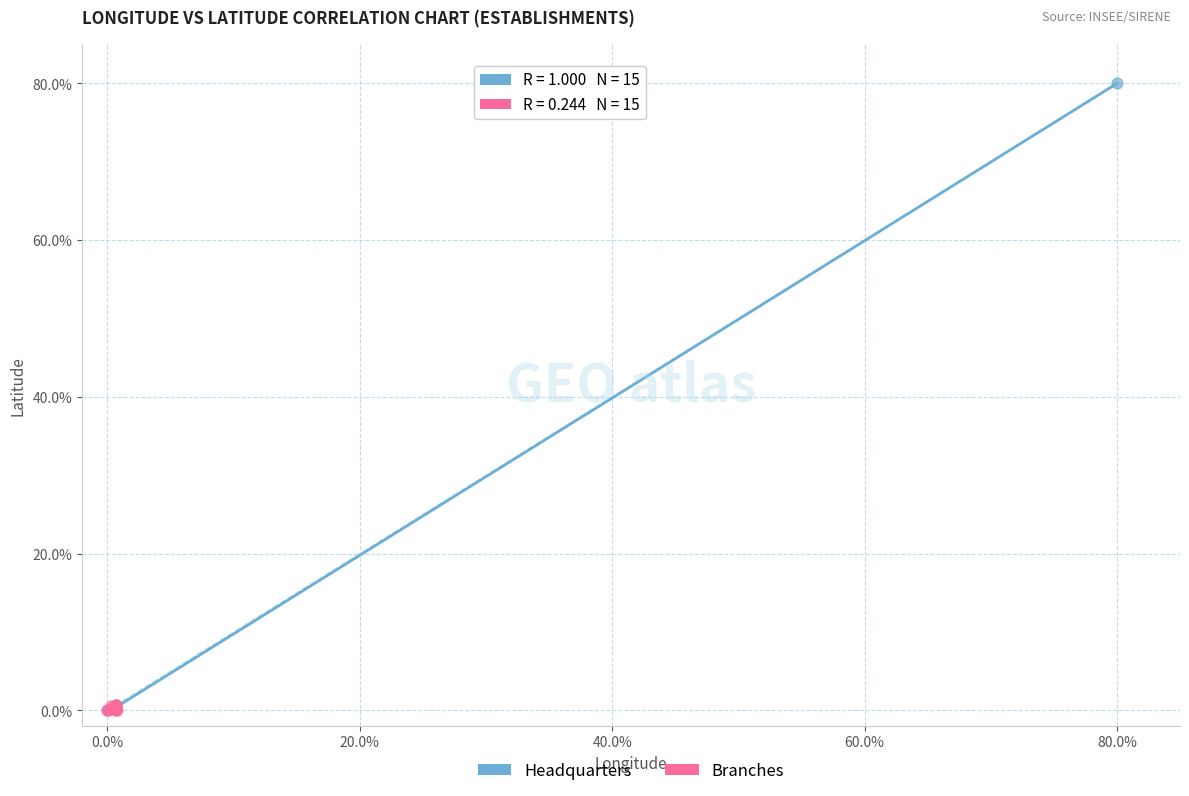

Which series has the widest spread of Y values?

Headquarters